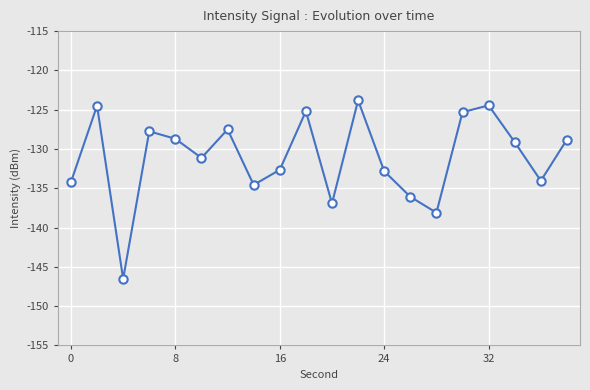

What is the greatest value displayed?

-123.8